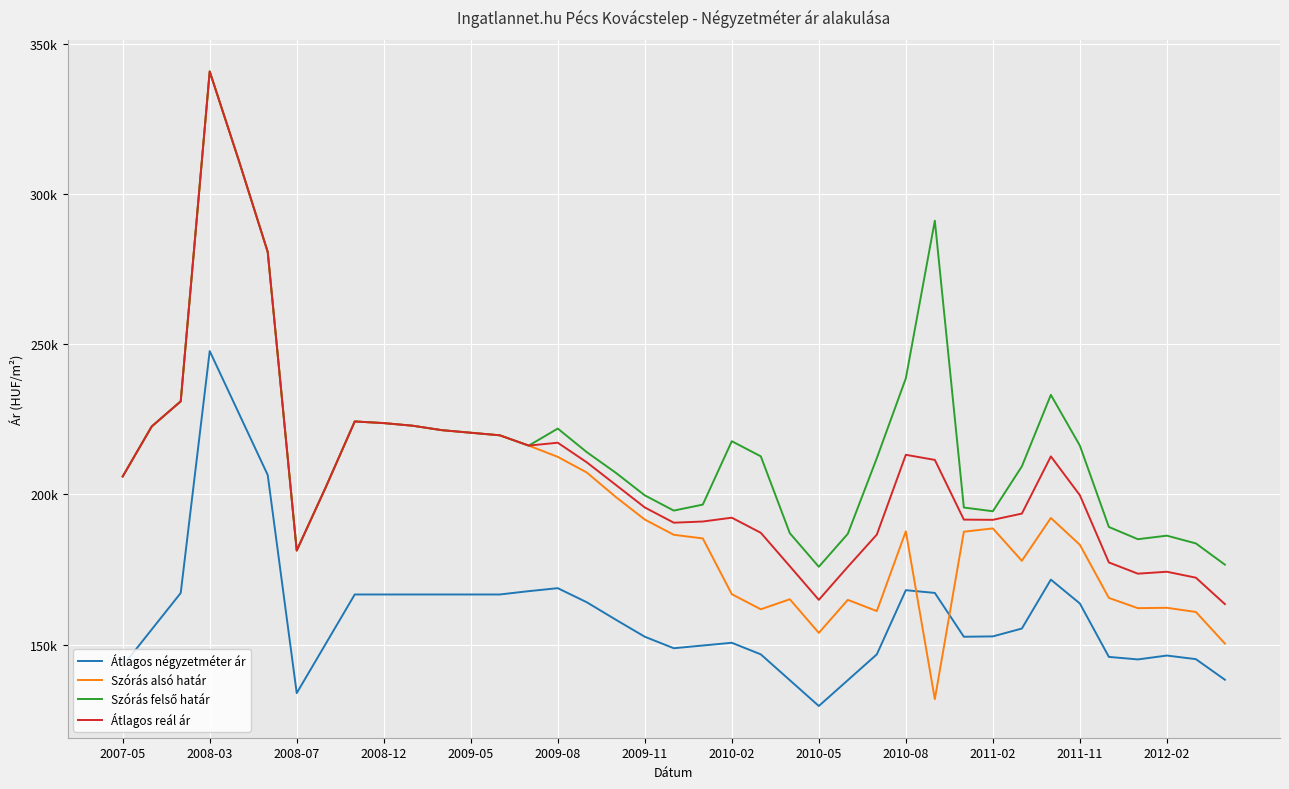

Does the chart display data point markers on the line(s)?

No